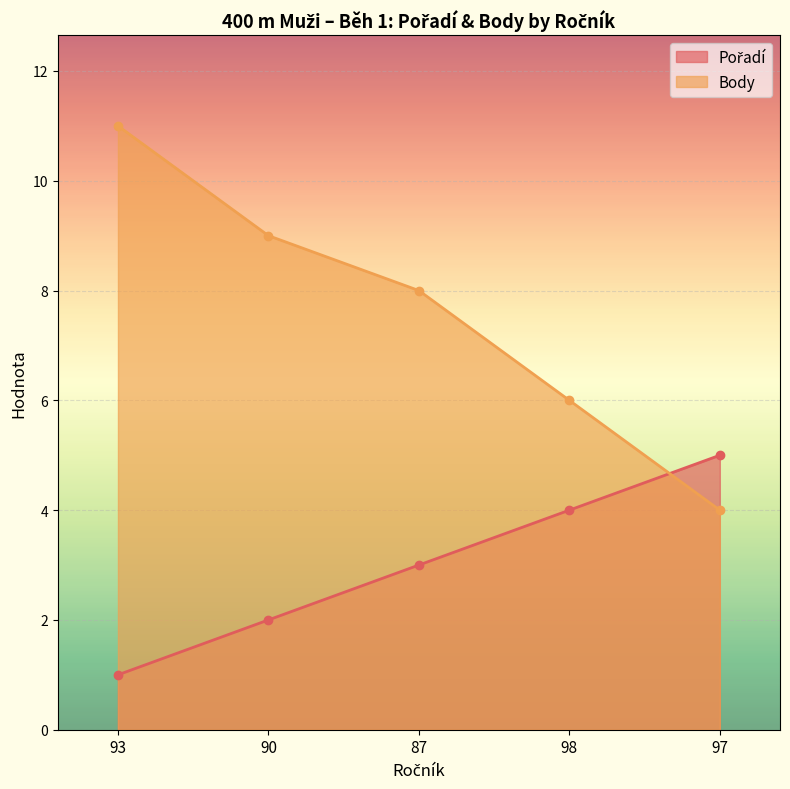

What is the difference between the Pořadí values at 93 and 87?

2